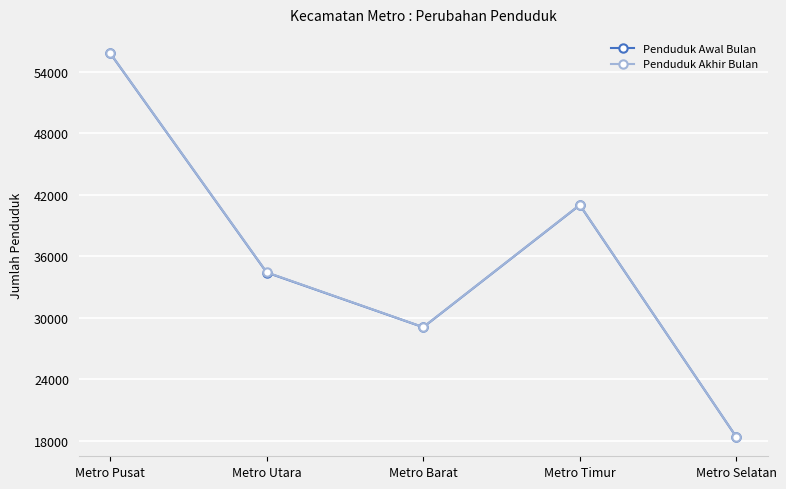

What is the lowest value of the Penduduk Awal Bulan series?

18376